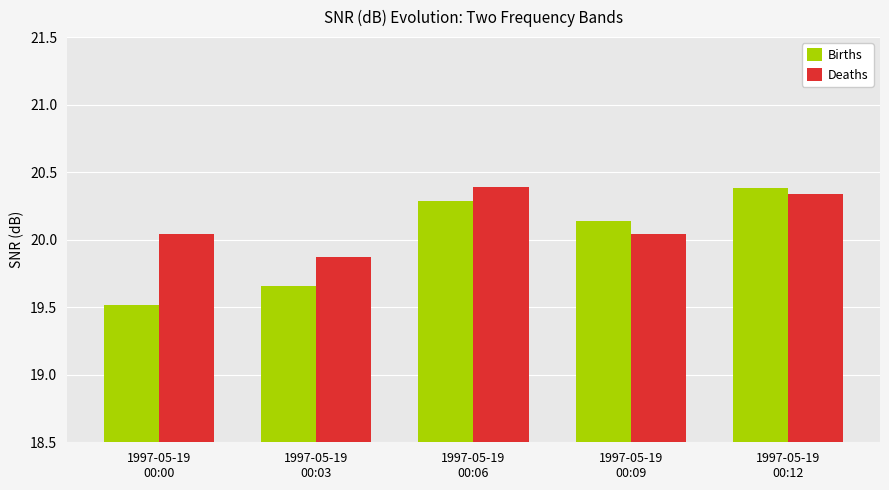

List the series in order of their overall mean, highest first.

Deaths, Births